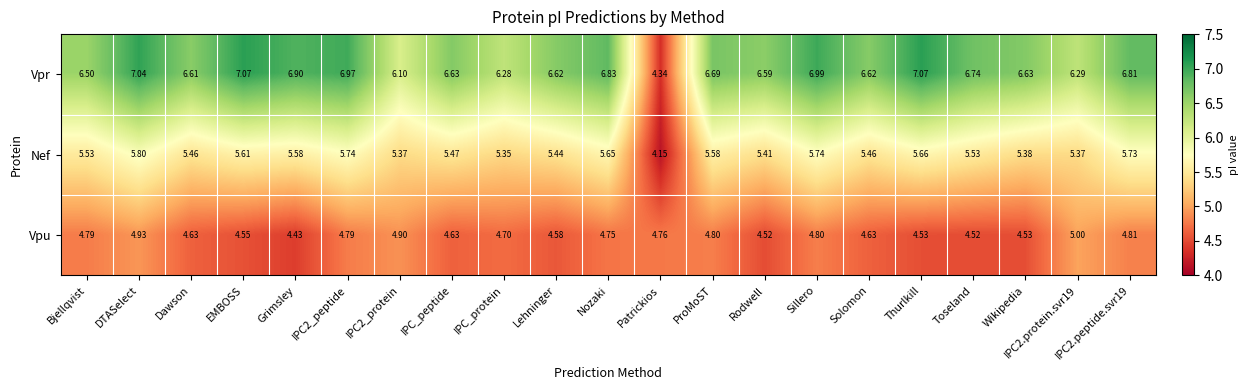

Rank the series at Patrickios from highest to lowest value.

Vpu, Vpr, Nef